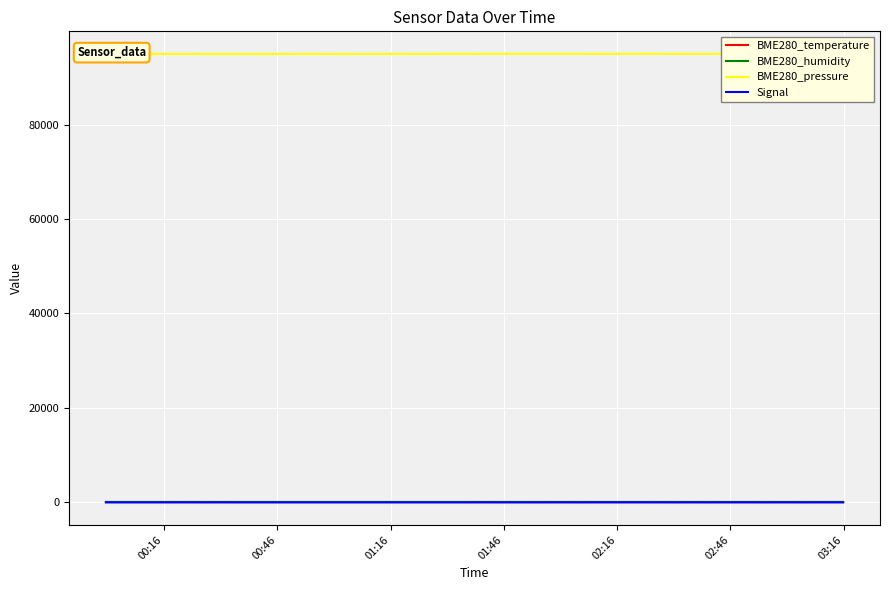

Which series has the largest total across all categories?

BME280_pressure